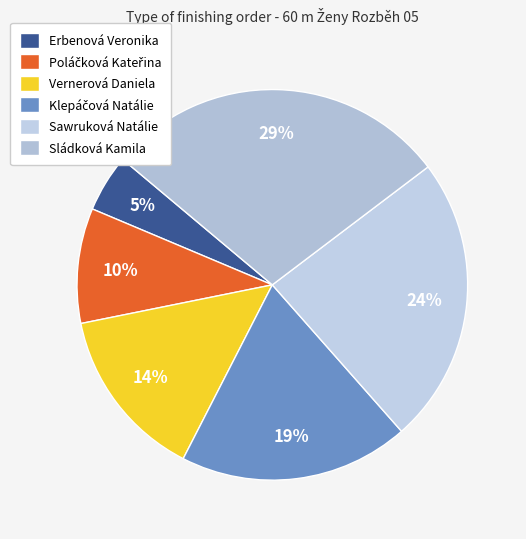

Count the number of slices in the pie.

6